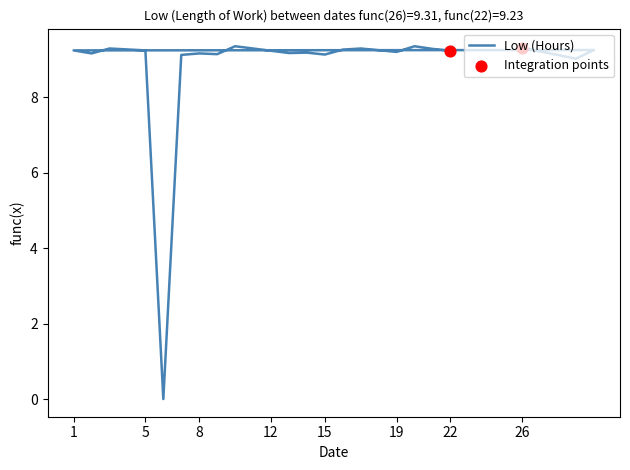

Between 14 and 16, which is larger?

16